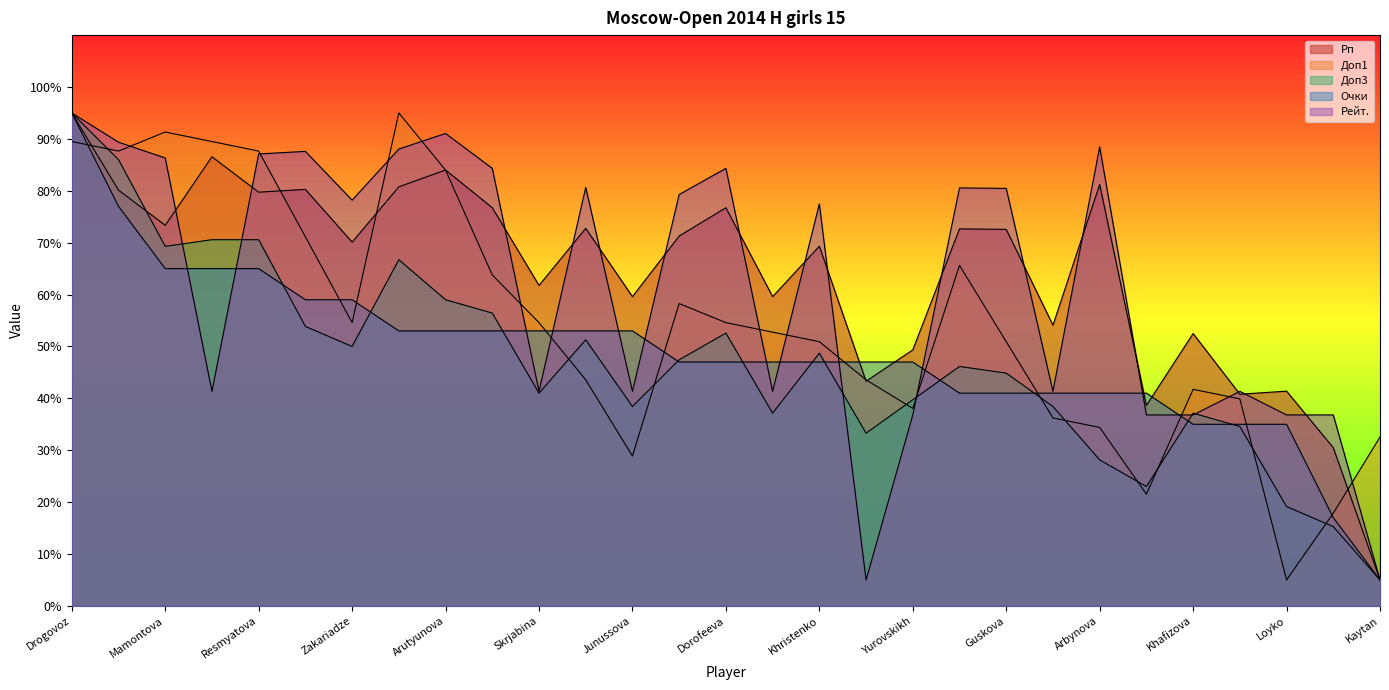

Reading left to right, what are all the values shown in this chart?

Рп: 95.0	80.1	73.3	86.6	79.7	80.3	70.1	80.8	84.0	76.7	61.8	72.8	59.6	71.3	76.7	59.6	69.3	43.3	49.3	72.7	72.6	54.1	81.2	38.6	52.5	40.8	41.4	30.5	5.0
Доп3: 95.0	86.0	69.3	70.6	70.6	53.9	50.0	66.7	59.0	56.4	41.0	51.3	38.4	47.4	52.6	37.1	48.7	33.3	39.7	46.1	44.9	38.4	28.1	23.0	37.1	34.6	19.1	15.3	5.0
Доп1: 89.5	87.7	91.3	89.5	87.7	71.1	54.6	95.0	84.0	63.8	54.6	43.6	28.9	58.3	54.6	52.8	50.9	43.6	38.1	65.6	50.9	36.2	34.4	21.5	41.7	39.9	5.0	17.9	32.6
Очки: 95.0	77.0	65.0	65.0	65.0	59.0	59.0	53.0	53.0	53.0	53.0	53.0	53.0	47.0	47.0	47.0	47.0	47.0	47.0	41.0	41.0	41.0	41.0	41.0	35.0	35.0	35.0	17.0	5.0
Рейт.: 95.0	89.4	86.3	41.3	87.1	87.6	78.2	88.0	91.0	84.3	41.3	80.6	41.3	79.3	84.3	41.3	77.5	5.0	36.8	80.6	80.5	41.3	88.5	36.8	36.8	41.3	36.8	36.8	5.0